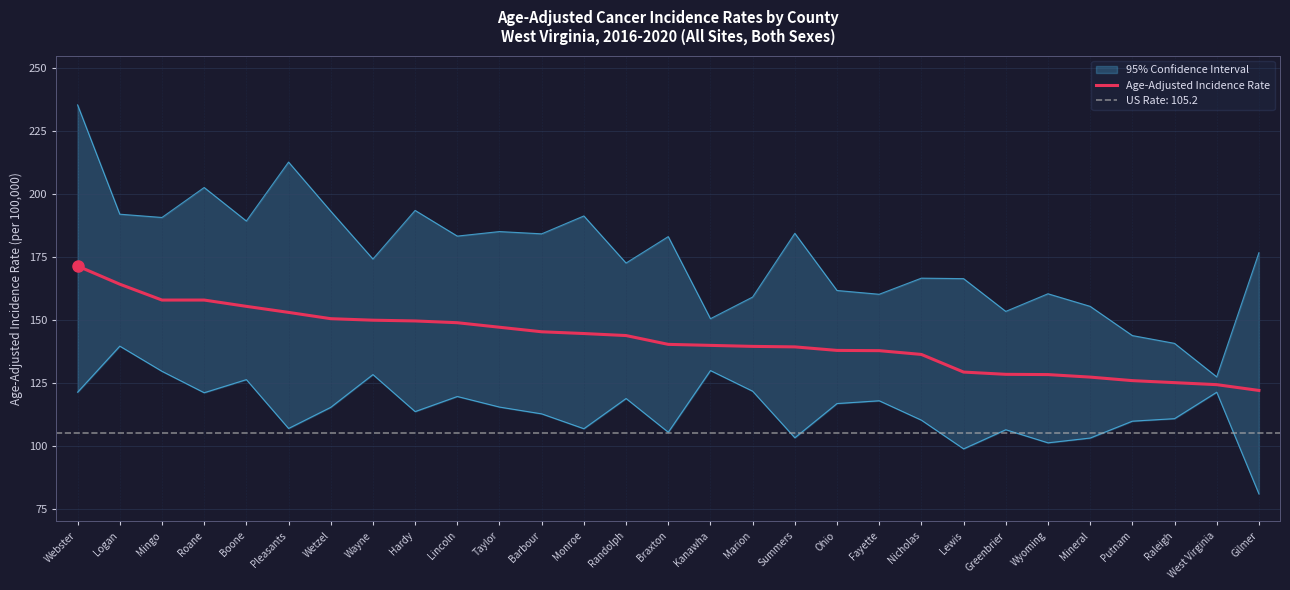

Read the value at Wayne.

149.9